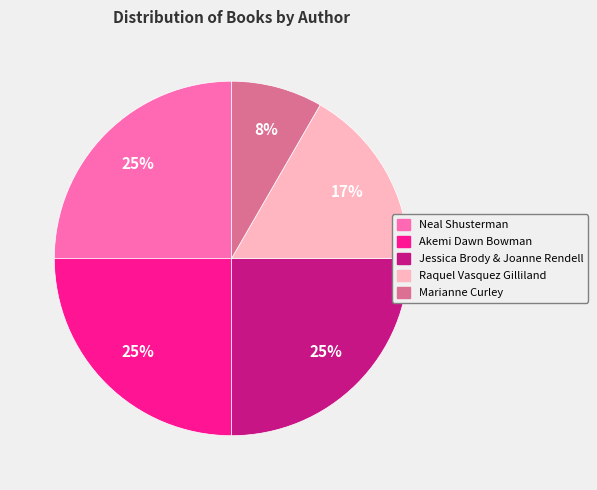

Is there any slice that represents more than half of the pie?

No